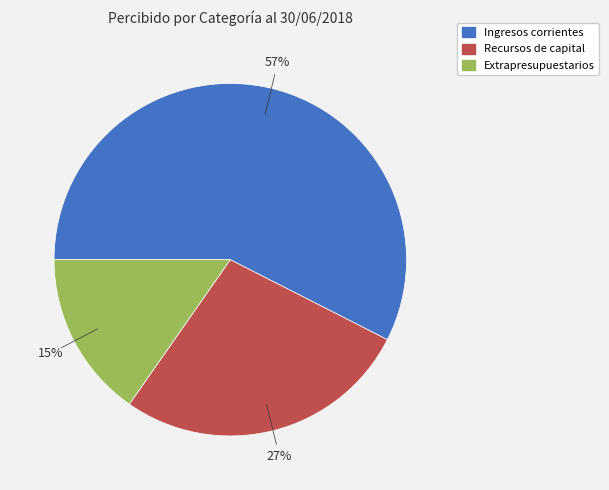

Is Recursos de capital the majority of the pie?

No